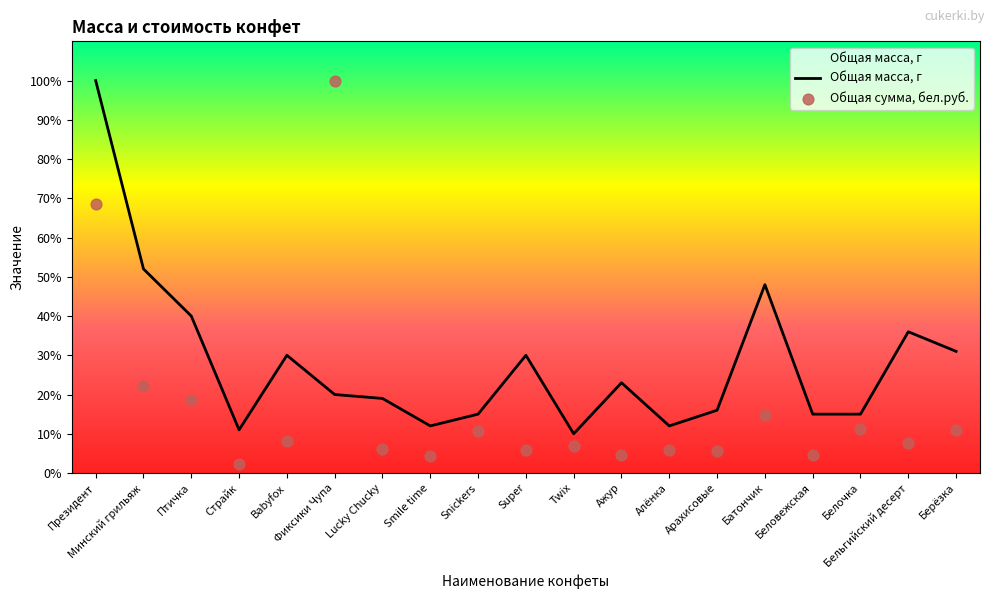

Which series has the largest Y range (max minus min)?

Общая сумма, бел.руб.